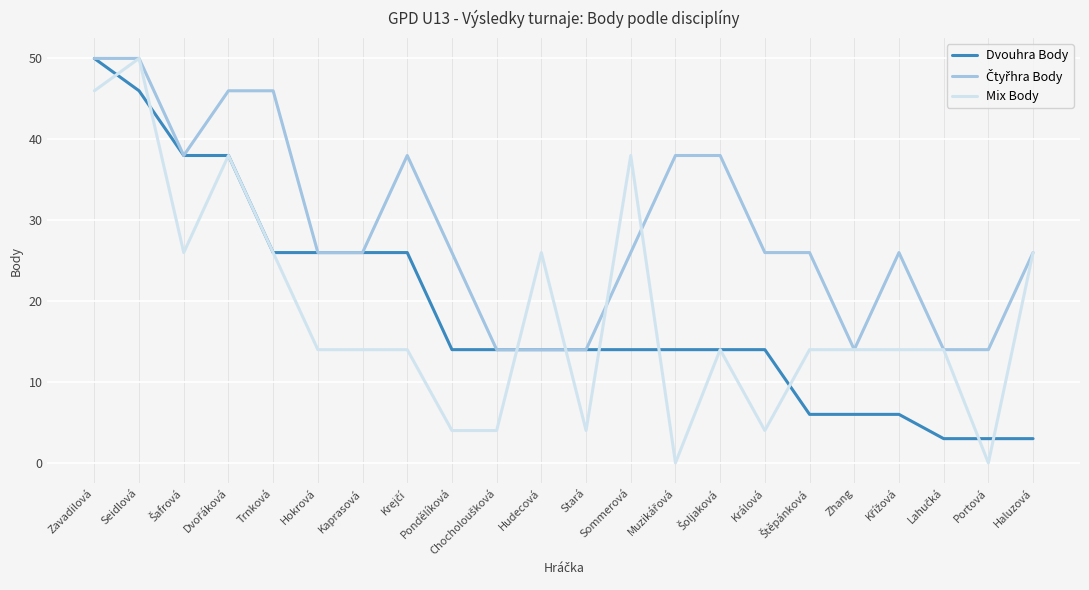

What is the sum of all Dvouhra Body values?

415